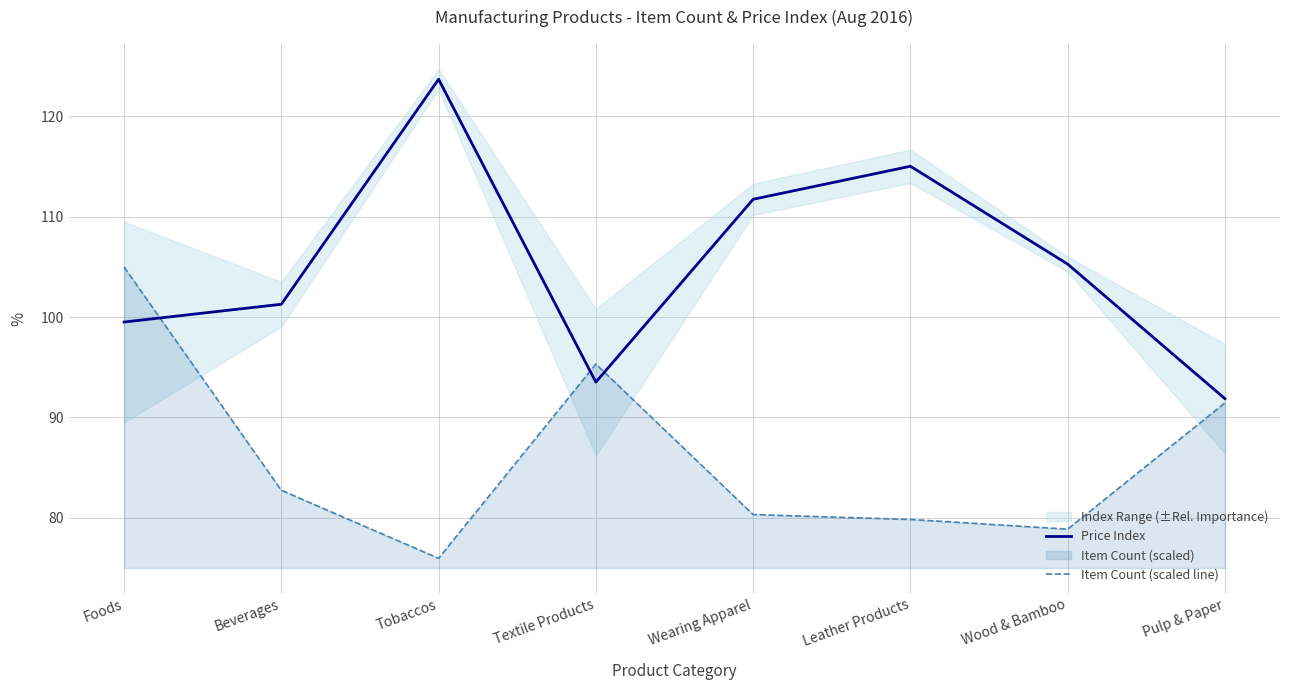

Which series has the largest total across all categories?

Price Index